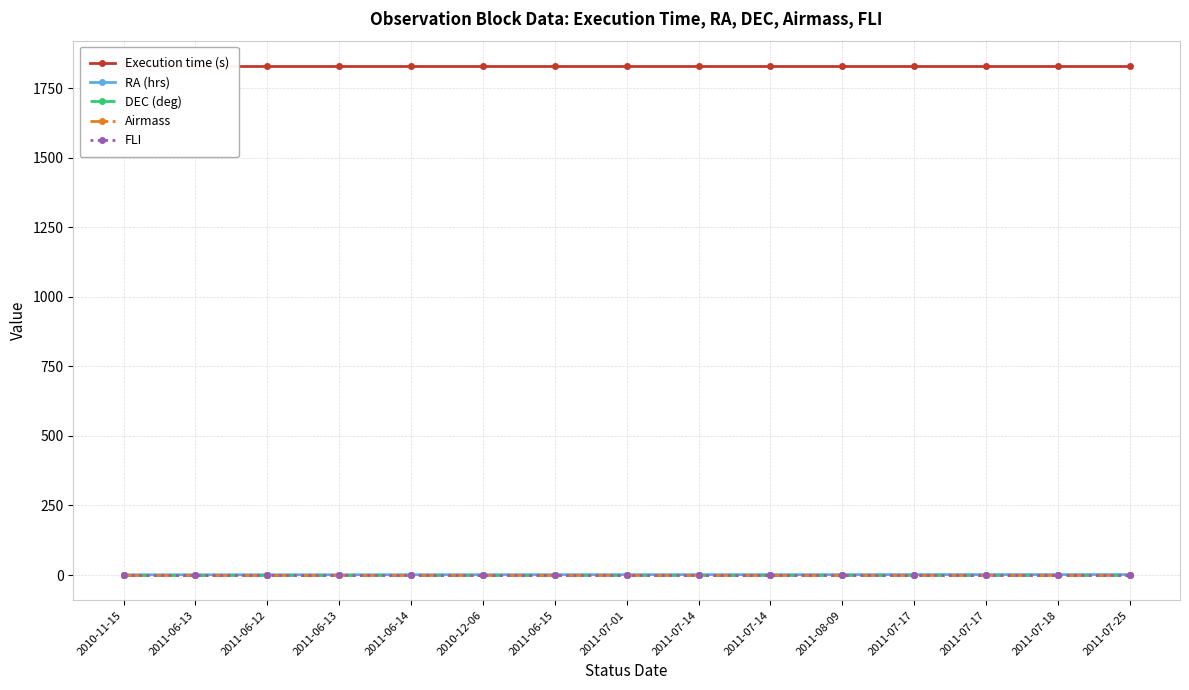

At which label does RA (hrs) reach its minimum?

2010-11-15